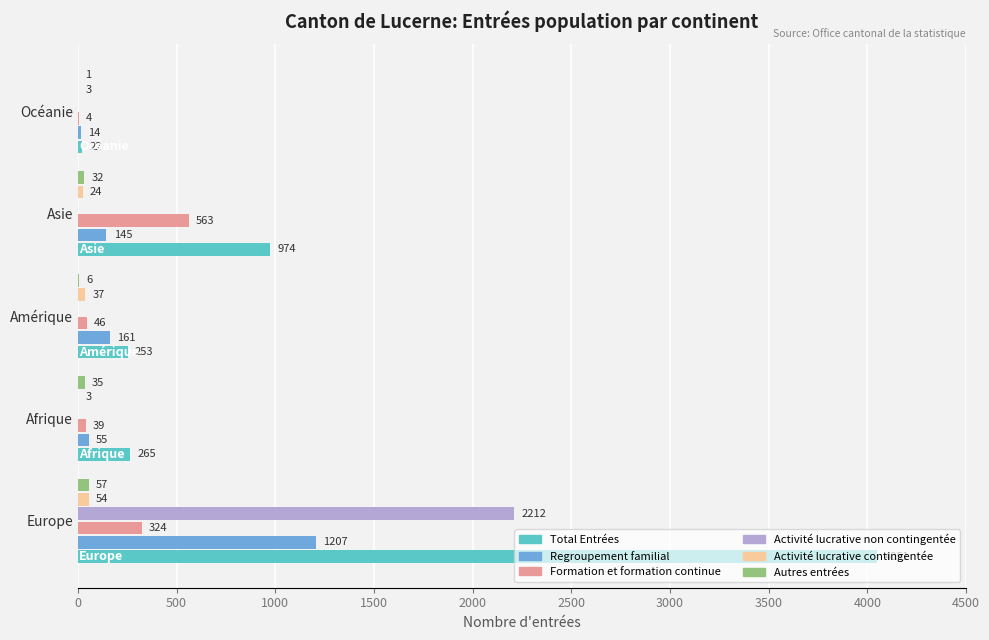

How many Activité lucrative contingentée values are between 3 and 37?

4